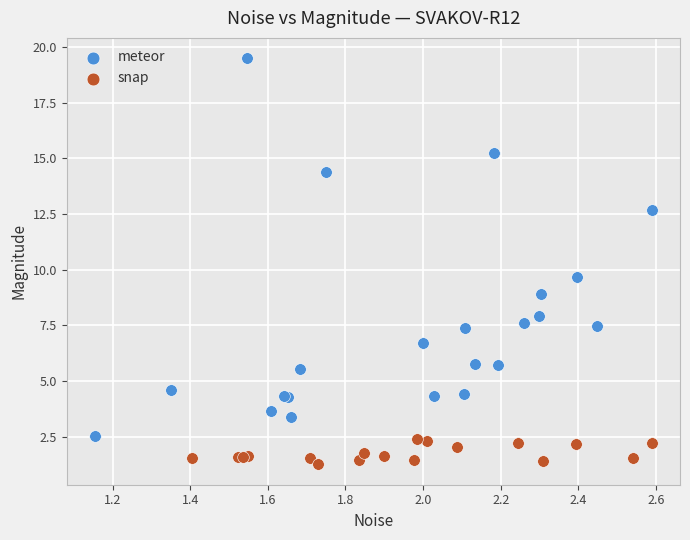

What are all the series names shown in the legend?

meteor, snap